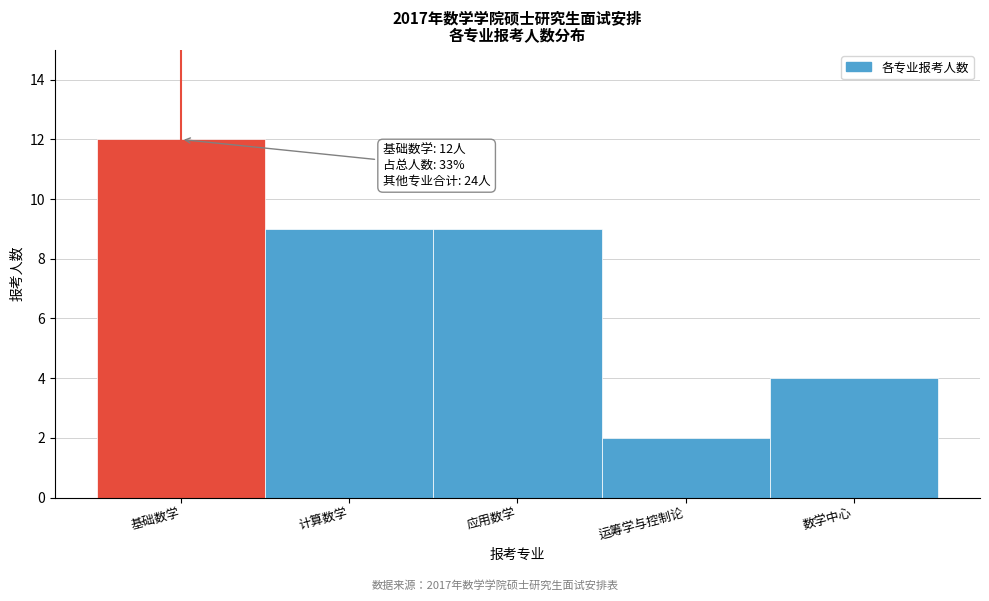

Reading left to right, list all the values displayed in this chart.

12	9	9	2	4